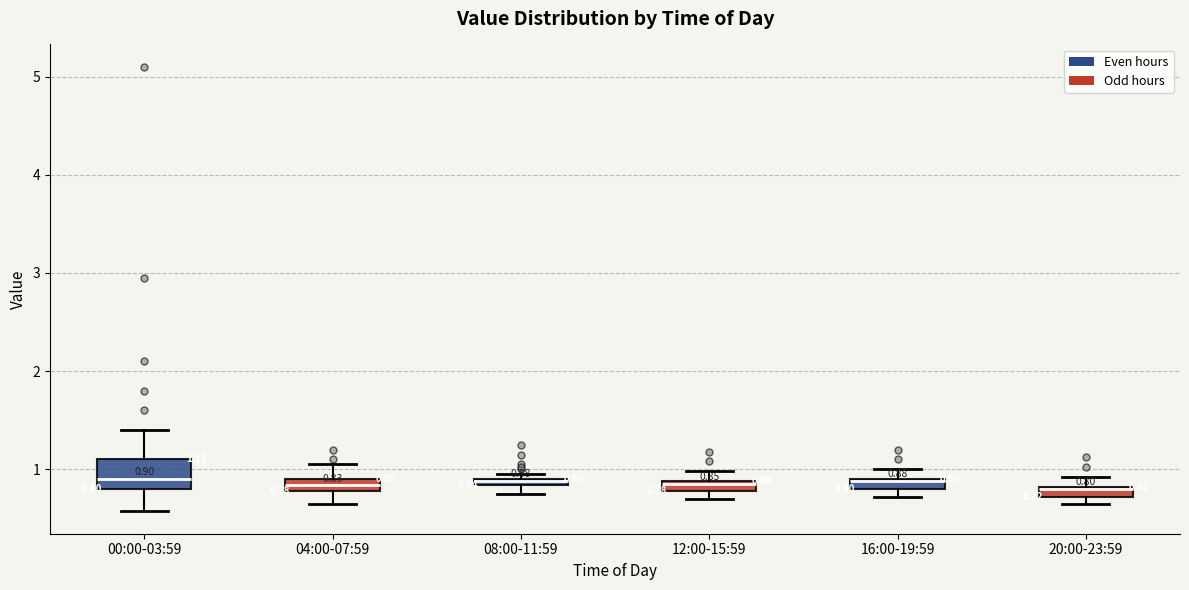

Which box is the tallest, from its lower edge to its upper edge?

00:00-03:59